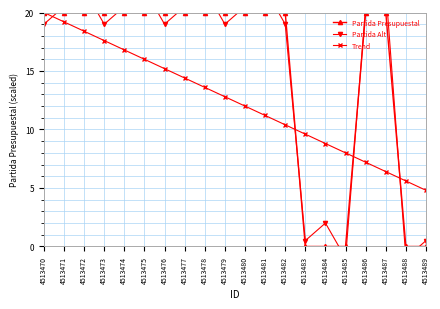

Reading left to right, transcribe all the data shown in this chart.

Partida Presupuestal: 4513470=20.0	4513471=20.0	4513472=20.0	4513473=20.0	4513474=20.0	4513475=20.0	4513476=20.0	4513477=20.0	4513478=20.0	4513479=20.0	4513480=20.0	4513481=20.0	4513482=20.0	4513483=0.0	4513484=0.0	4513485=0.0	4513486=20.0	4513487=20.0	4513488=0.0	4513489=0.0
Partida Alt: 4513470=19.0	4513471=20.5	4513472=22.0	4513473=19.0	4513474=20.5	4513475=22.0	4513476=19.0	4513477=20.5	4513478=22.0	4513479=19.0	4513480=20.5	4513481=22.0	4513482=19.0	4513483=0.5	4513484=2.0	4513485=-1.0	4513486=20.5	4513487=22.0	4513488=-1.0	4513489=0.5
Trend: 4513470=20.0	4513471=19.2	4513472=18.4	4513473=17.6	4513474=16.8	4513475=16.0	4513476=15.2	4513477=14.4	4513478=13.6	4513479=12.8	4513480=12.0	4513481=11.2	4513482=10.4	4513483=9.6	4513484=8.8	4513485=8.0	4513486=7.2	4513487=6.4	4513488=5.6	4513489=4.8